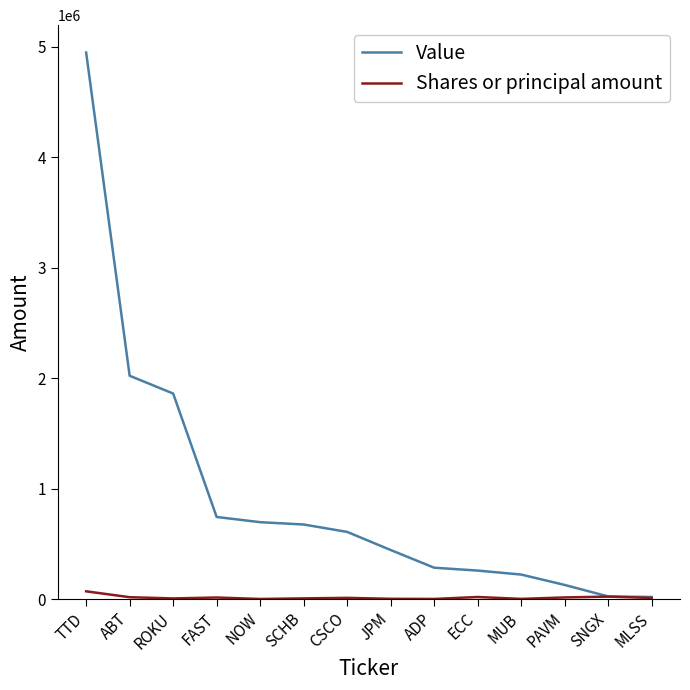

Which series has the largest range (max minus min)?

Value